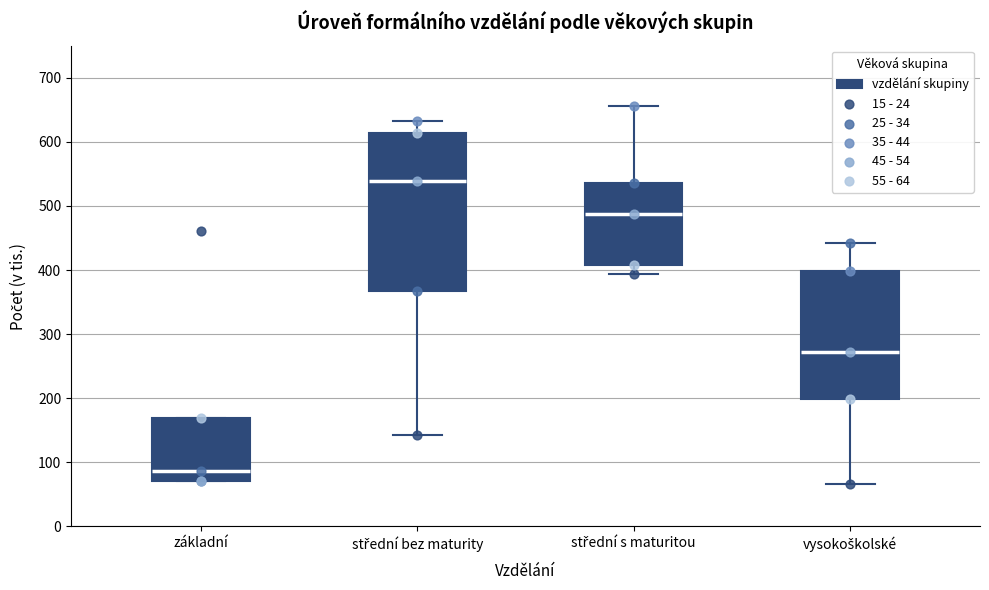

Which box is the tallest, from its lower edge to its upper edge?

střední bez maturity